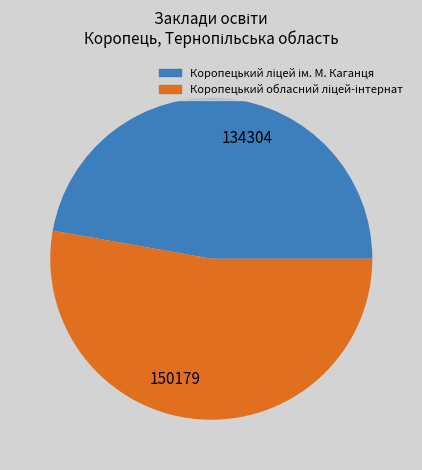

The 134304 slice represents 47% of the pie. True or false?

True